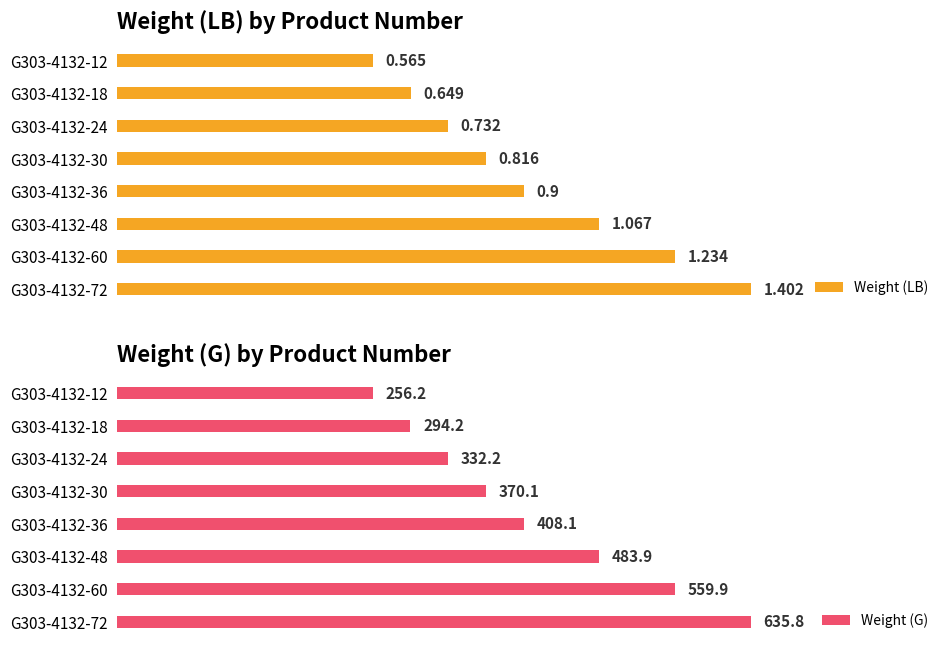

What is the difference between the maximum and second lowest values in the Weight (G) series?

341.6